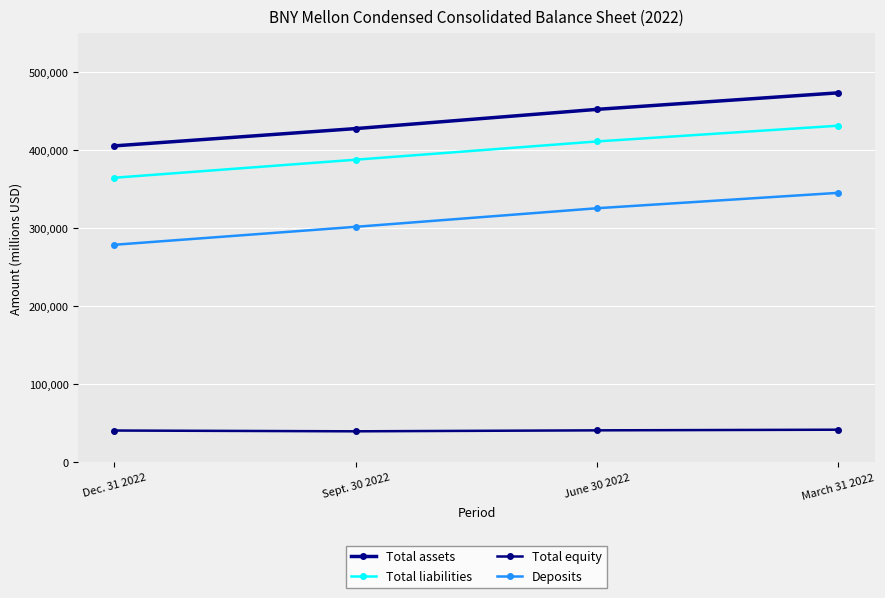

At Sept. 30 2022, list the series in order from smallest to largest.

Total equity, Deposits, Total liabilities, Total assets